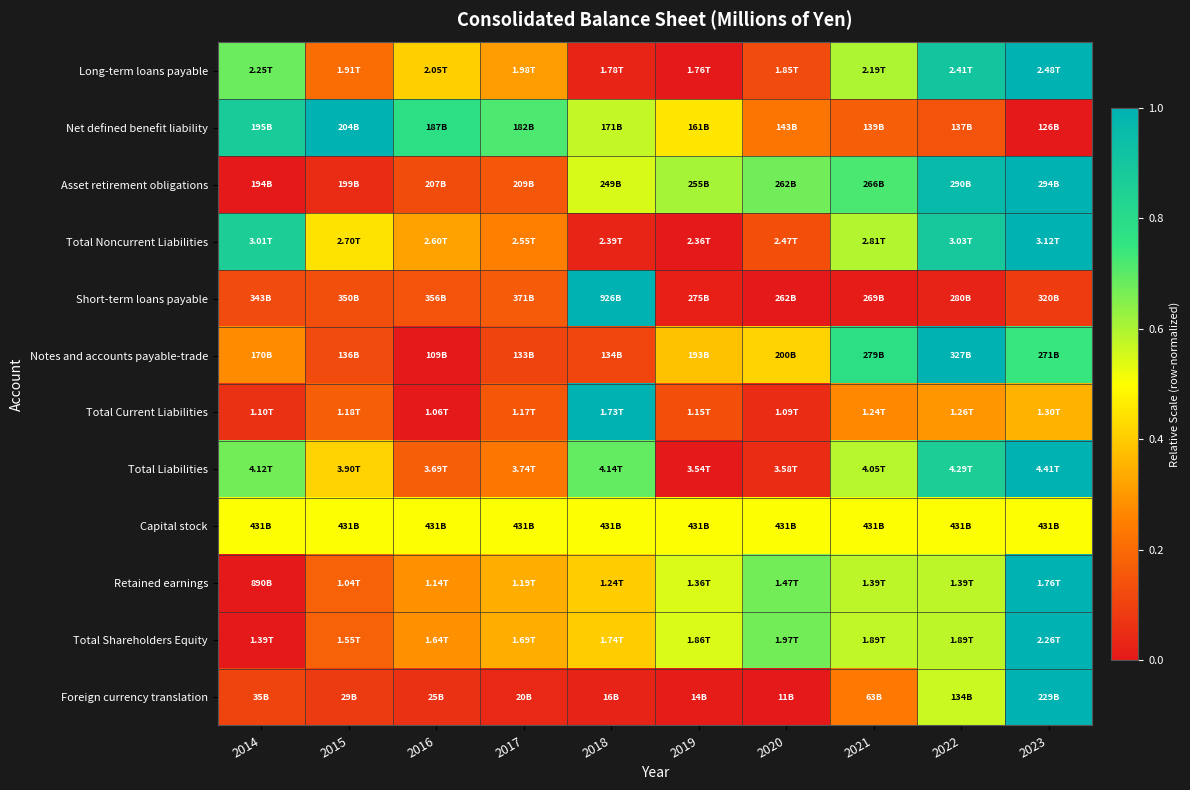

Reading right to left, what are all the values shown in this chart?

Long-term loans payable: 2023=1.0	2022=0.9	2021=0.6	2020=0.1	2019=0.0	2018=0.0	2017=0.3	2016=0.4	2015=0.2	2014=0.7
Net defined benefit liability: 2023=0.0	2022=0.1	2021=0.2	2020=0.2	2019=0.5	2018=0.6	2017=0.7	2016=0.8	2015=1.0	2014=0.9
Asset retirement obligations: 2023=1.0	2022=1.0	2021=0.7	2020=0.7	2019=0.6	2018=0.5	2017=0.2	2016=0.1	2015=0.0	2014=0.0
Total Noncurrent Liabilities: 2023=1.0	2022=0.9	2021=0.6	2020=0.1	2019=0.0	2018=0.0	2017=0.2	2016=0.3	2015=0.4	2014=0.9
Short-term loans payable: 2023=0.1	2022=0.0	2021=0.0	2020=0.0	2019=0.0	2018=1.0	2017=0.2	2016=0.1	2015=0.1	2014=0.1
Notes and accounts payable-trade: 2023=0.7	2022=1.0	2021=0.8	2020=0.4	2019=0.4	2018=0.1	2017=0.1	2016=0.0	2015=0.1	2014=0.3
Total Current Liabilities: 2023=0.3	2022=0.3	2021=0.3	2020=0.0	2019=0.1	2018=1.0	2017=0.2	2016=0.0	2015=0.2	2014=0.1
Total Liabilities: 2023=1.0	2022=0.9	2021=0.6	2020=0.1	2019=0.0	2018=0.7	2017=0.2	2016=0.2	2015=0.4	2014=0.7
Capital stock: 2023=0.5	2022=0.5	2021=0.5	2020=0.5	2019=0.5	2018=0.5	2017=0.5	2016=0.5	2015=0.5	2014=0.5
Retained earnings: 2023=1.0	2022=0.6	2021=0.6	2020=0.7	2019=0.5	2018=0.4	2017=0.3	2016=0.3	2015=0.2	2014=0.0
Total Shareholders Equity: 2023=1.0	2022=0.6	2021=0.6	2020=0.7	2019=0.5	2018=0.4	2017=0.3	2016=0.3	2015=0.2	2014=0.0
Foreign currency translation: 2023=1.0	2022=0.6	2021=0.2	2020=0.0	2019=0.0	2018=0.0	2017=0.0	2016=0.1	2015=0.1	2014=0.1